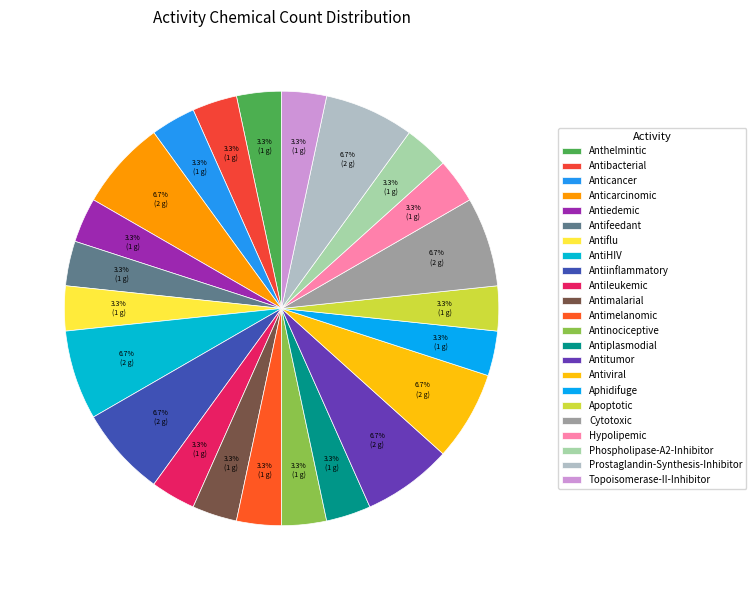

How many slices are in this pie chart?

23